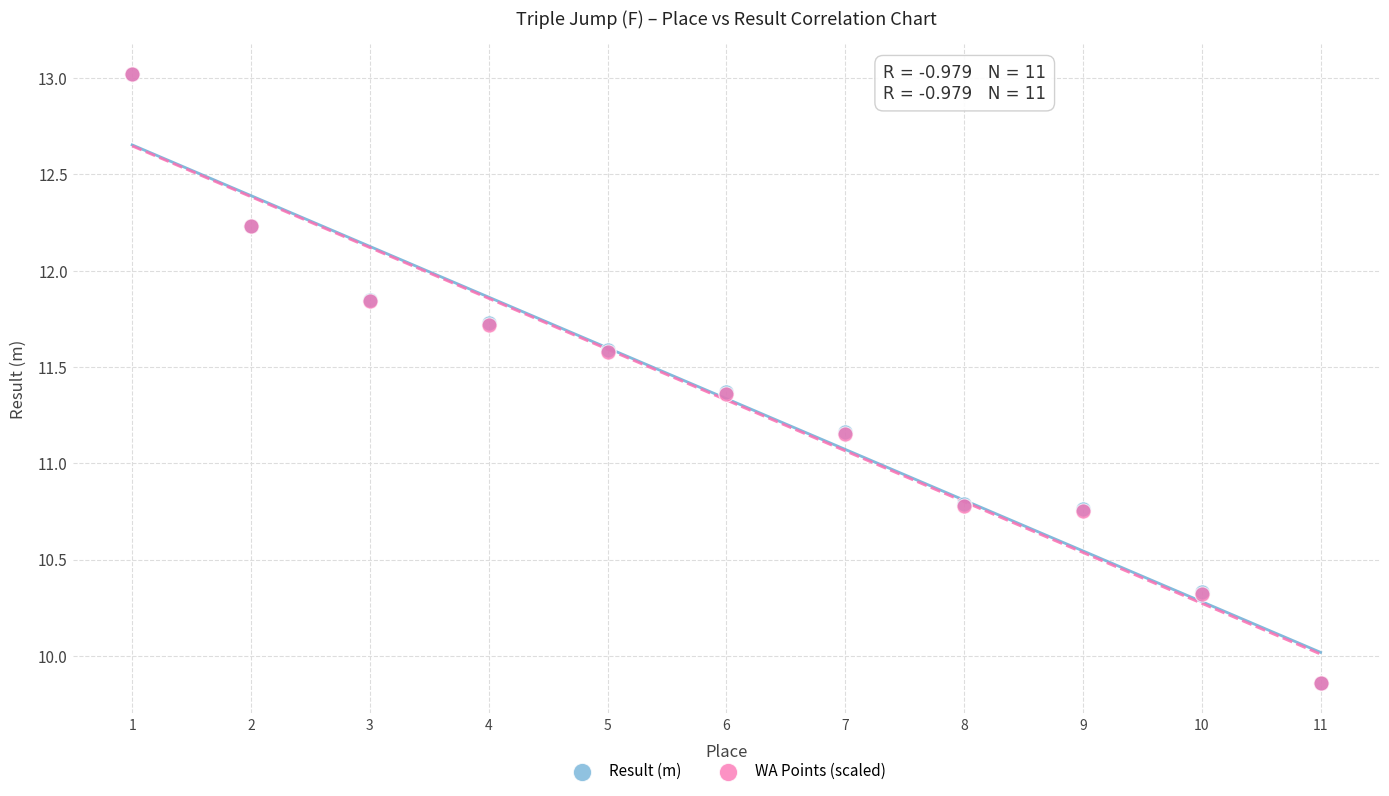

What are all the series names shown in the legend?

Result (m), WA Points (scaled)